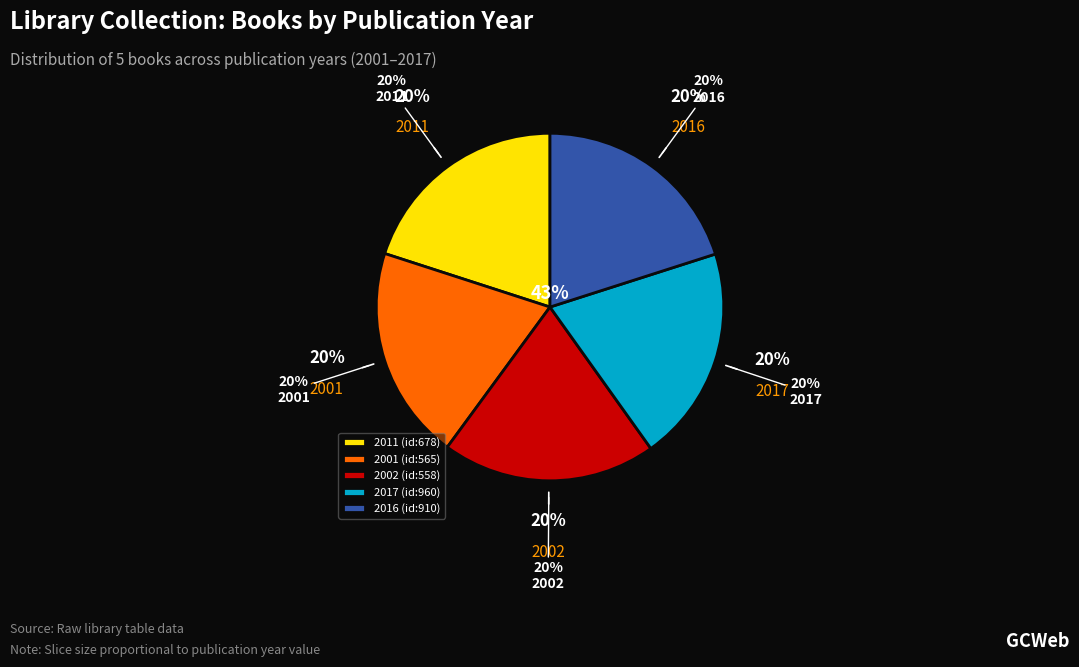

Does Sky Doll tome 2
(id:558) represent more than half of the total?

No